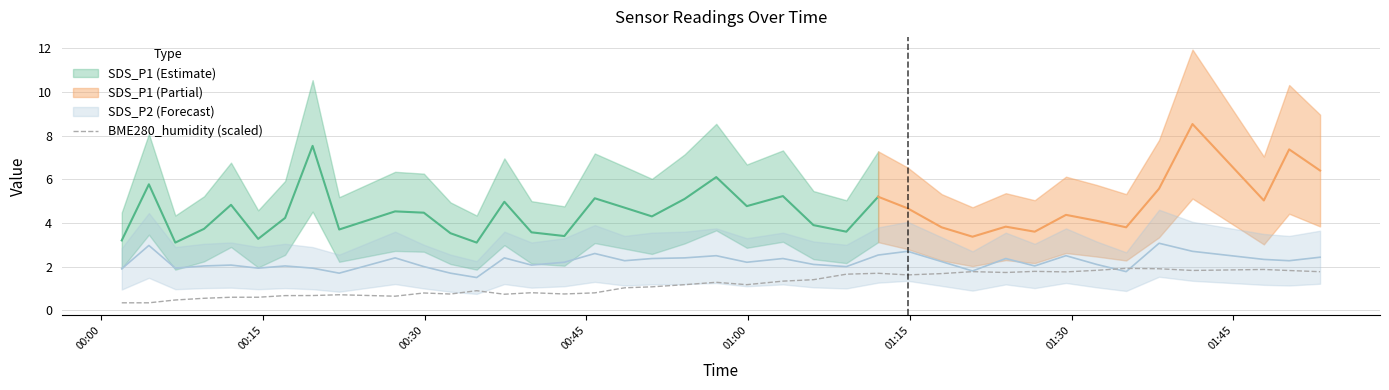

What is the label of the 2nd point from the left?

00:15